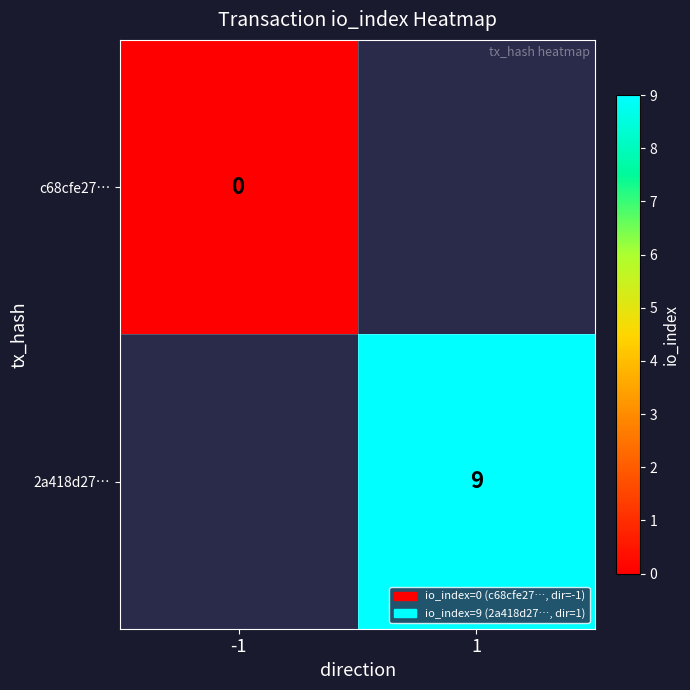

The value of 2a418d27… at 1 is 9. True or false?

True